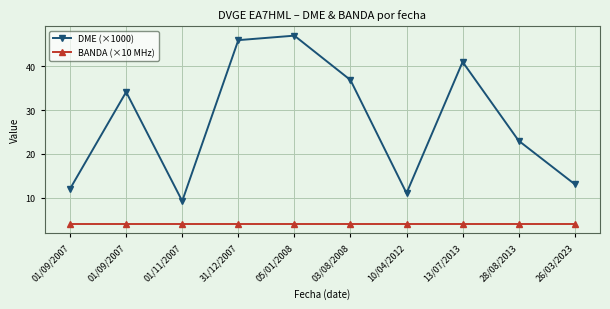

What are all the series names shown in the legend?

DME (×1000), BANDA (×10 MHz)